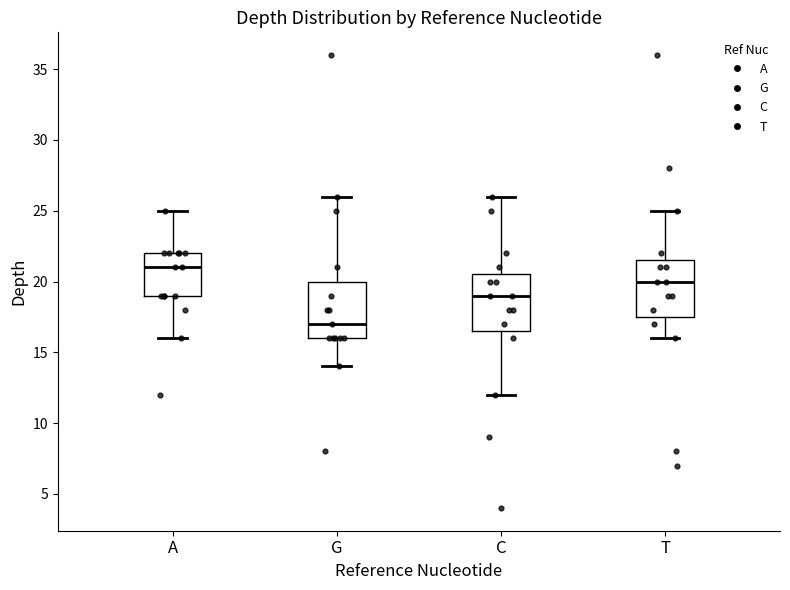

Which box has the highest median line?

A